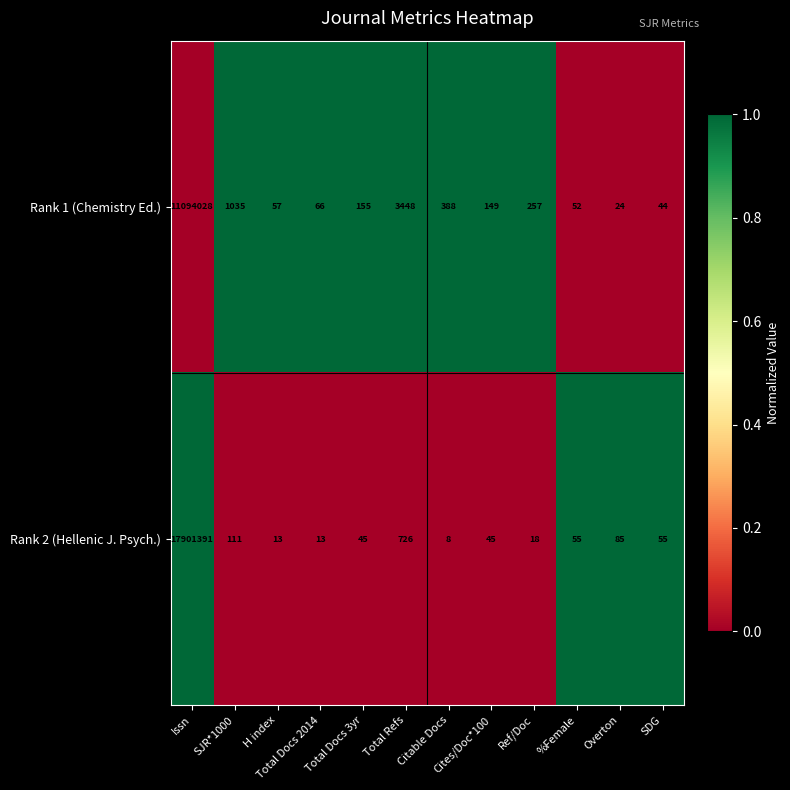

Where is Rank 1 (Chemistry Ed.) nearest to the value 5547026?

Total Refs